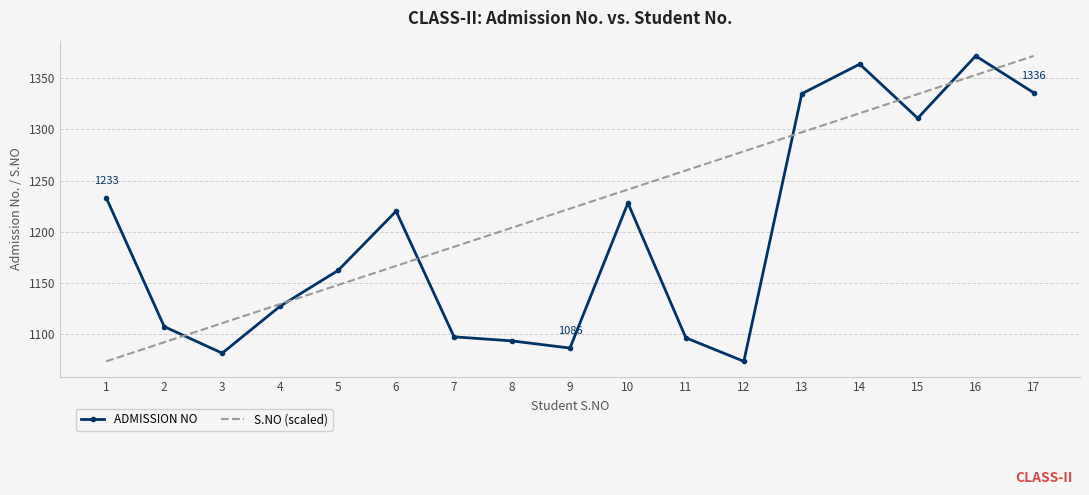

Rank the series by their average value, from highest to lowest.

S.NO (scaled), ADMISSION NO